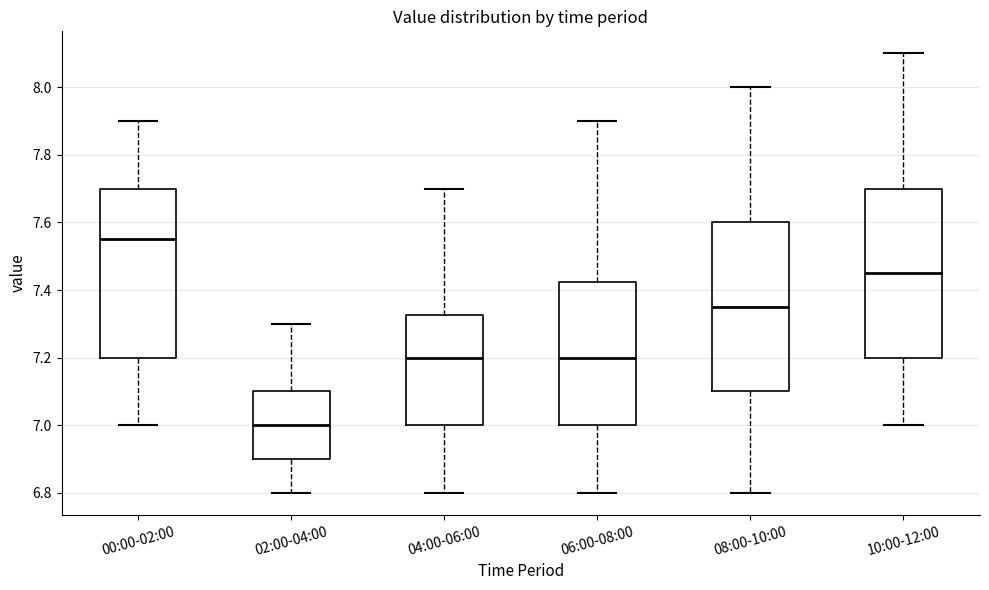

Where is the upper edge of the box for 04:00-06:00 on the y-axis? The values are not printed on the chart, so give them approximately, as read against the axis.

7.32